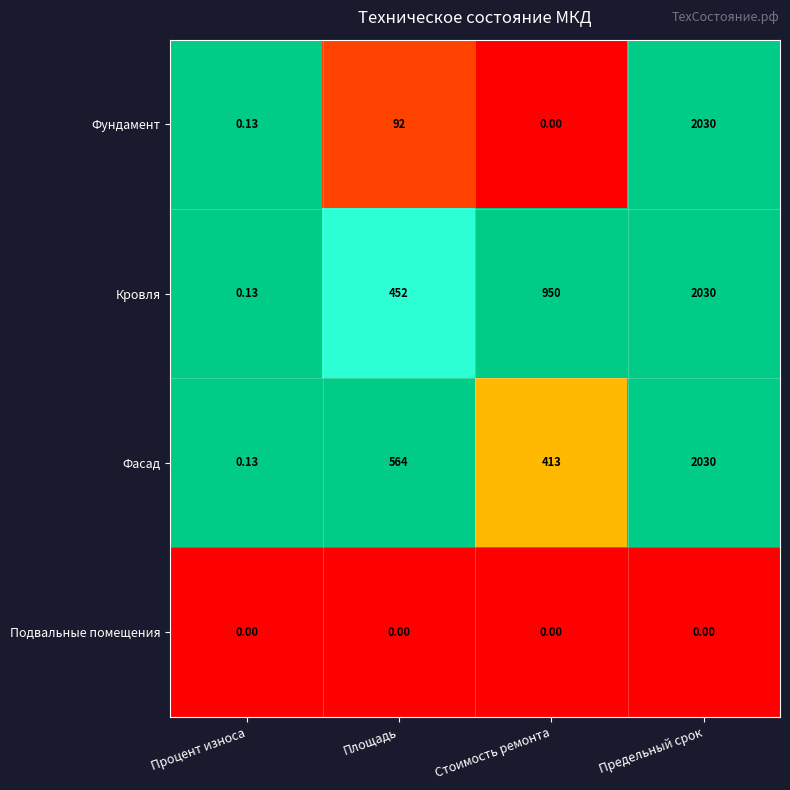

At which label is Фасад closest to 1015?

Площадь